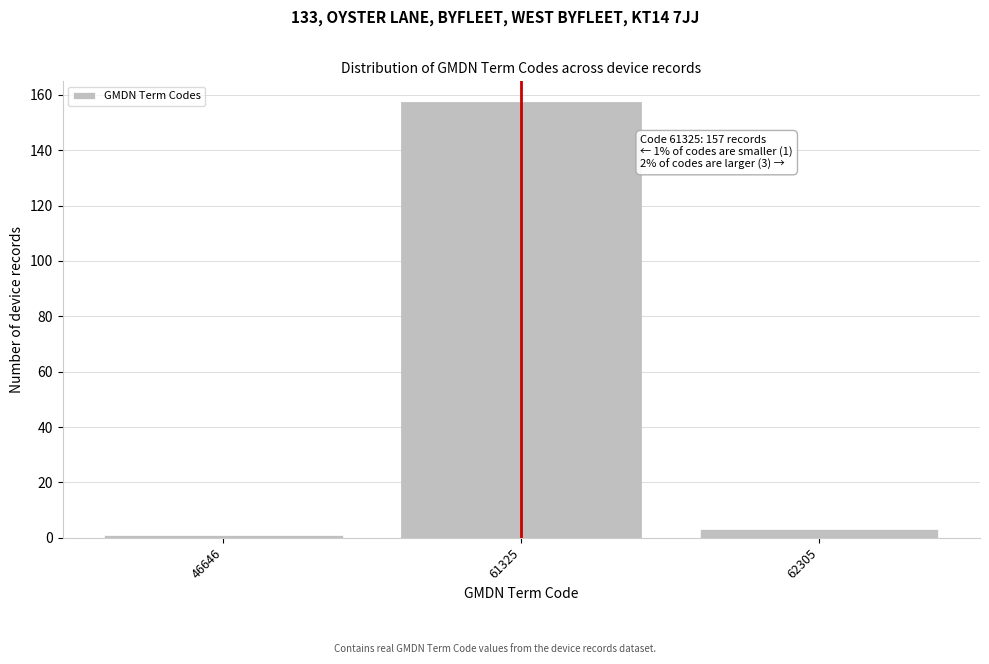

Reading right to left, extract all data points from this chart.

3	157	1